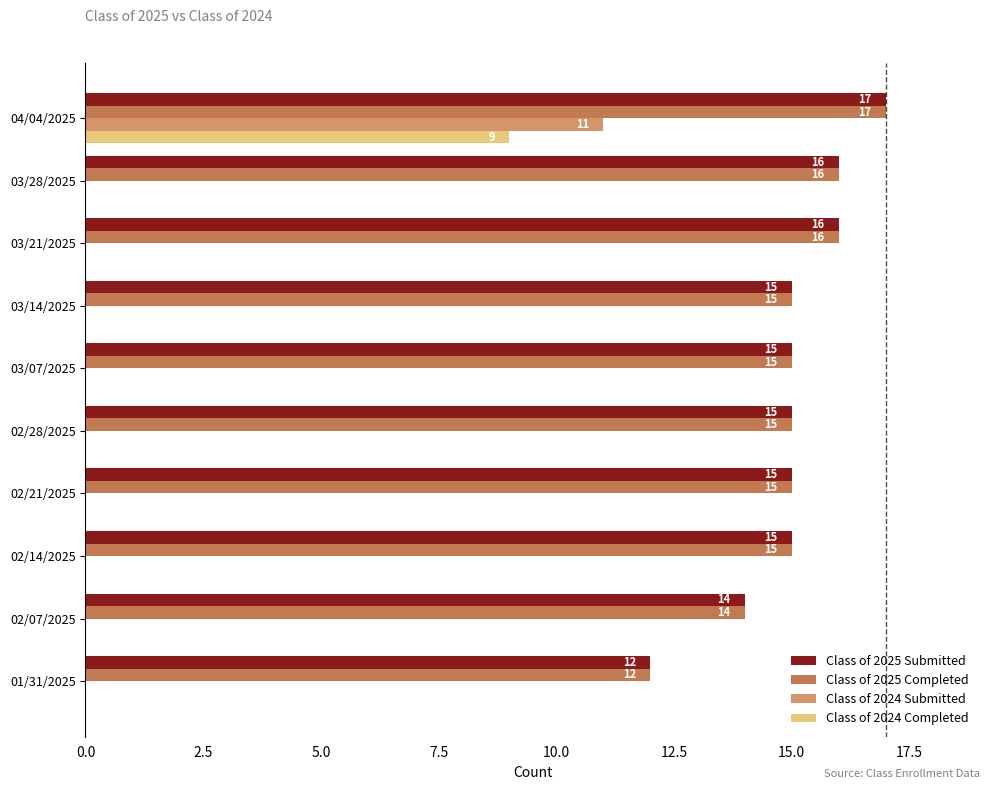

What is the average value of the Class of 2025 Submitted series?

15